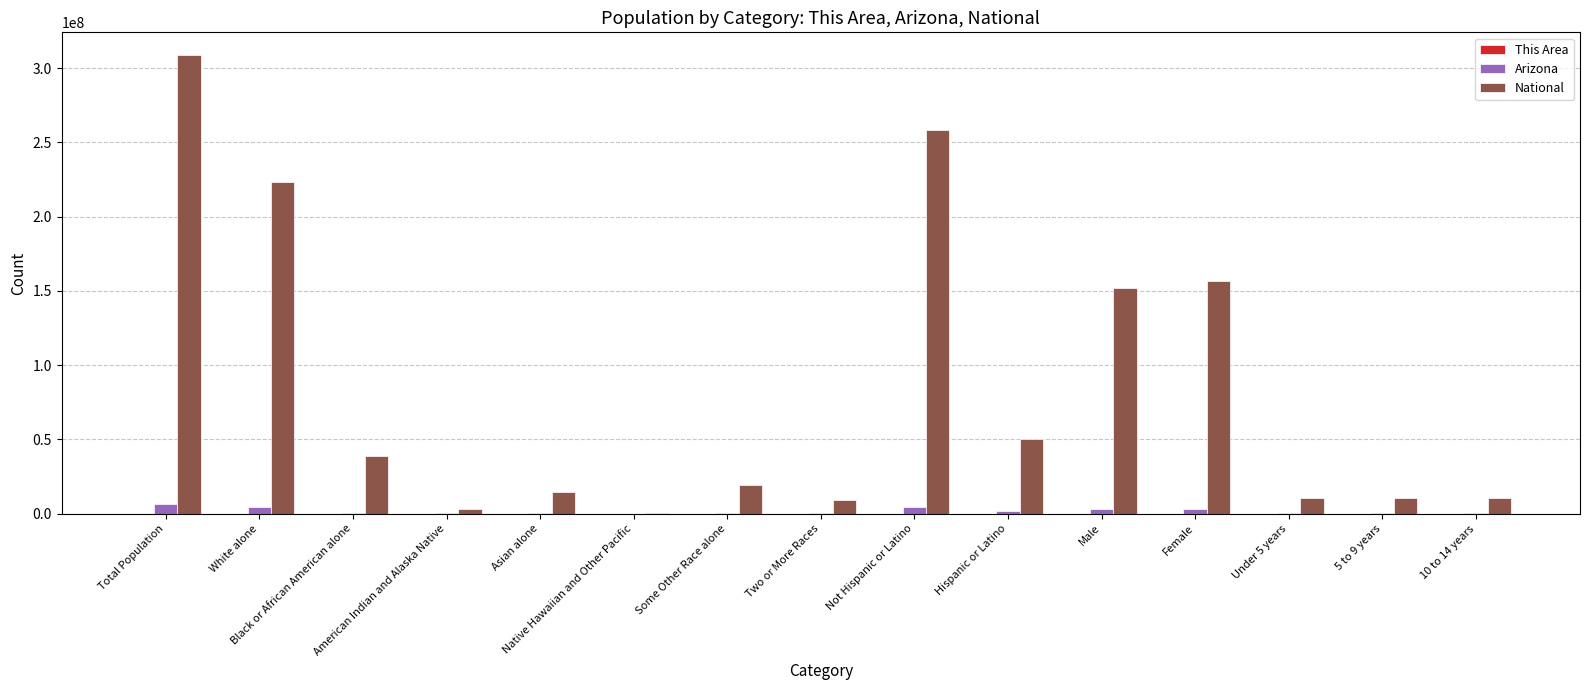

Which series has the largest total across all categories?

National